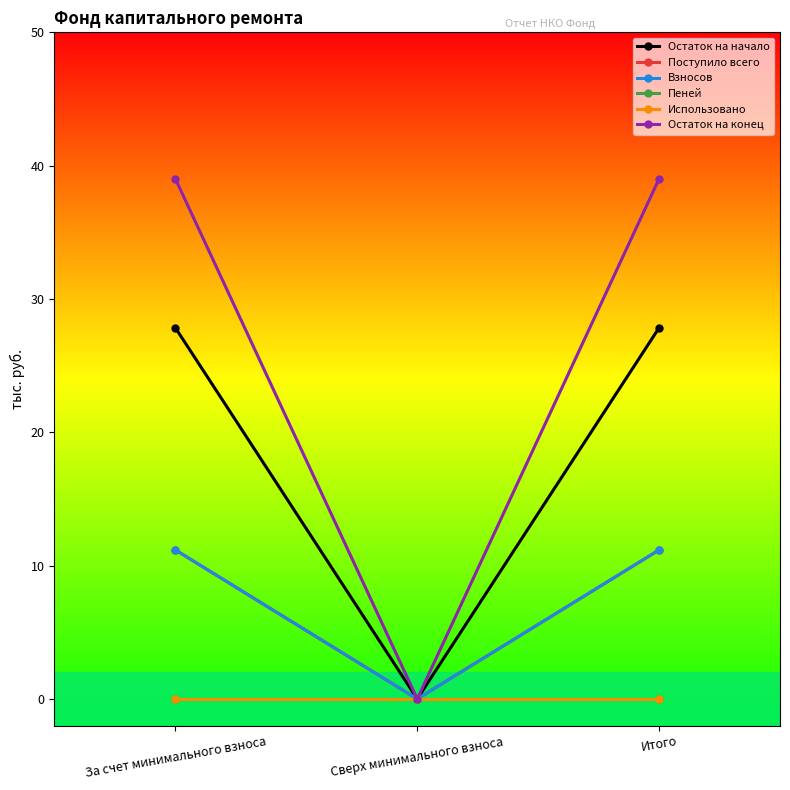

The value of Взносов at Итого is 11.2. True or false?

True